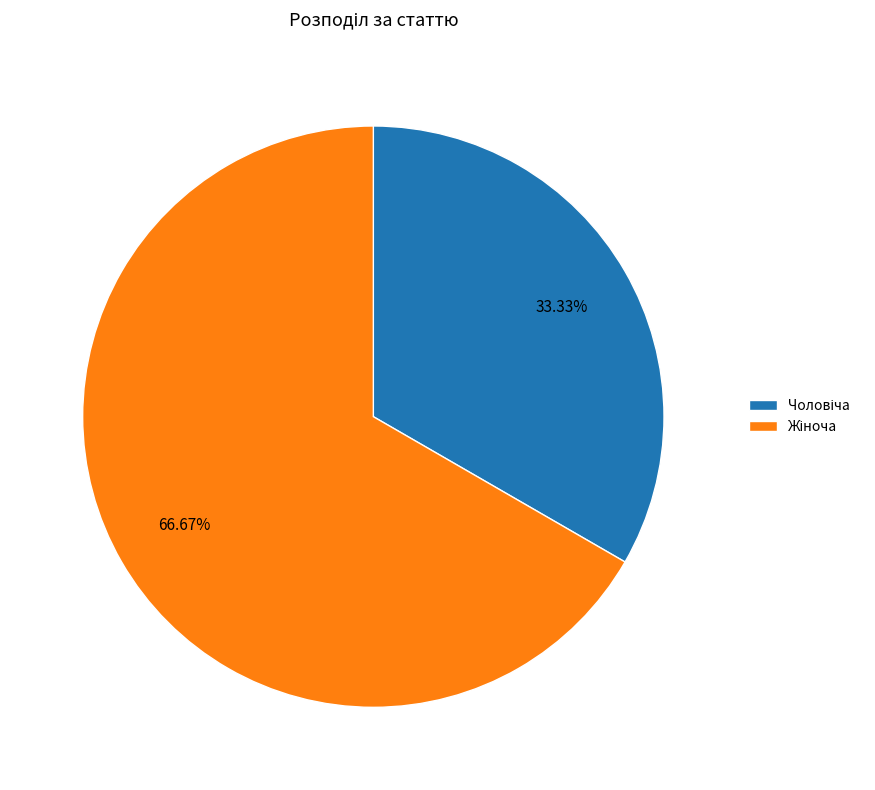

How many segments does this pie chart have?

2